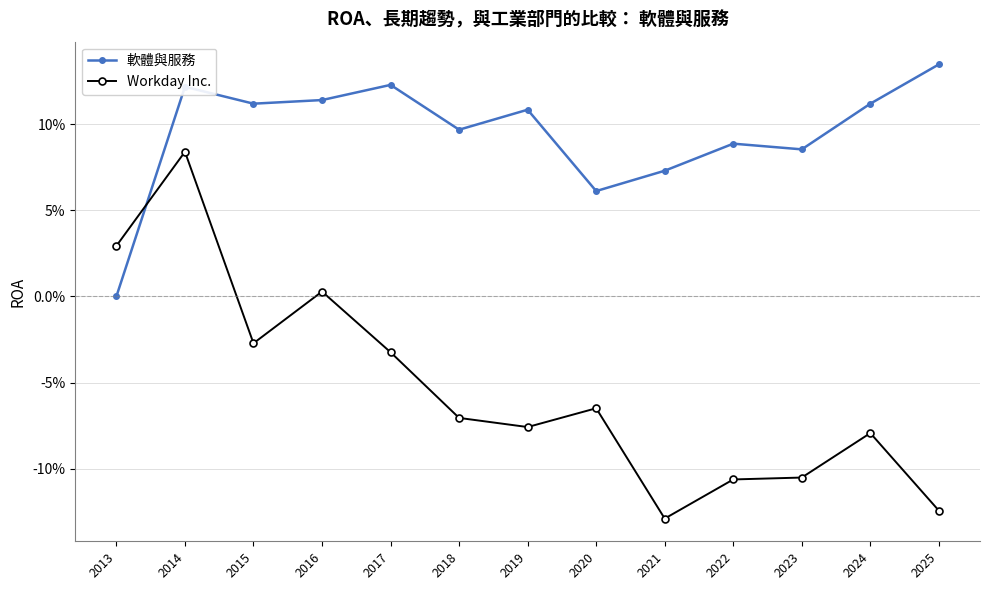

How many negative values does the Workday Inc. series have?

10